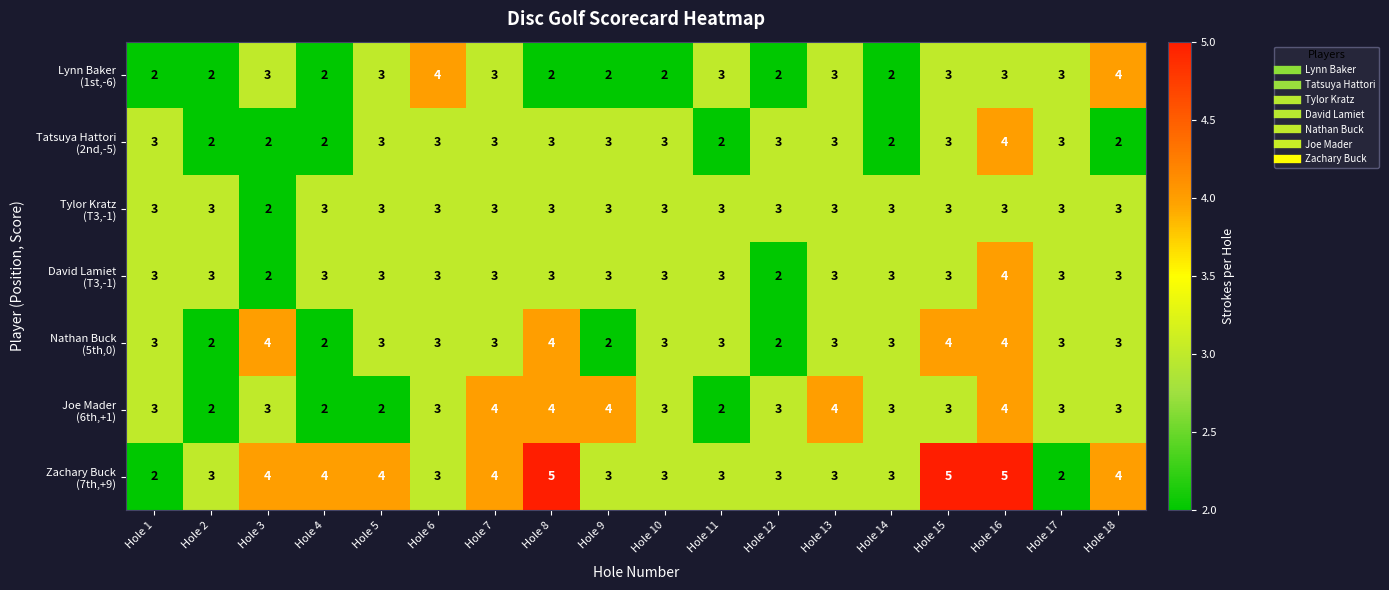

What is the total value across all series at Hole 14?

19